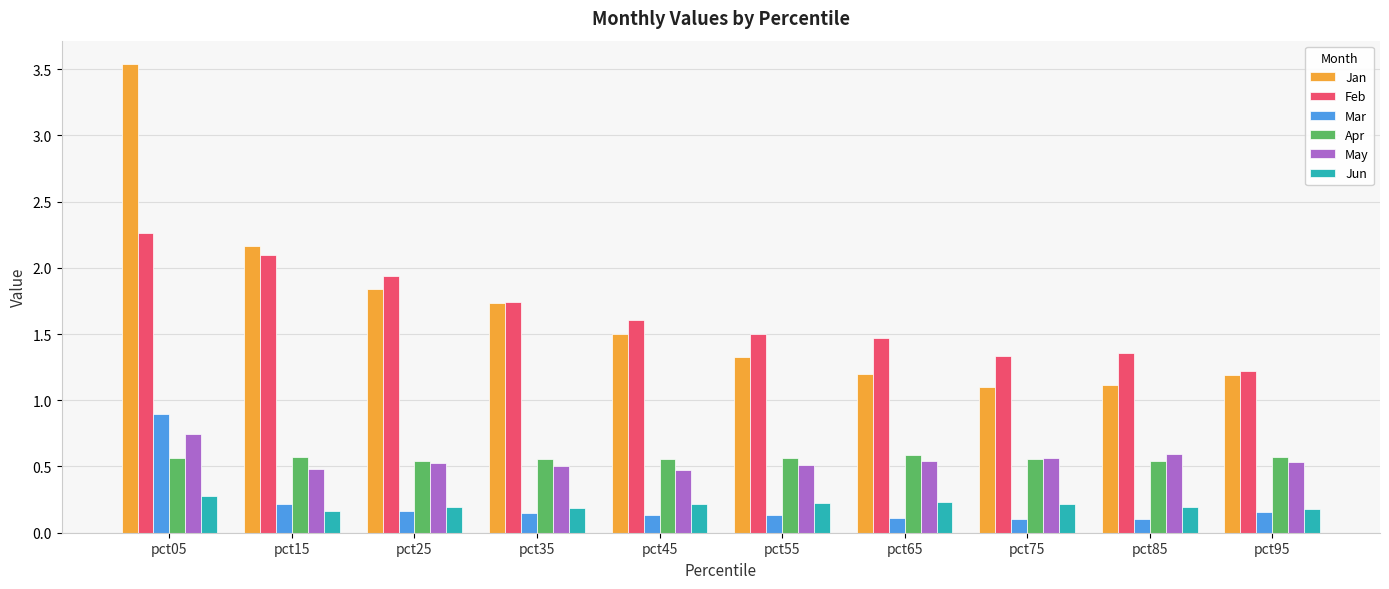

At which category is the sum across all series the highest?

pct05